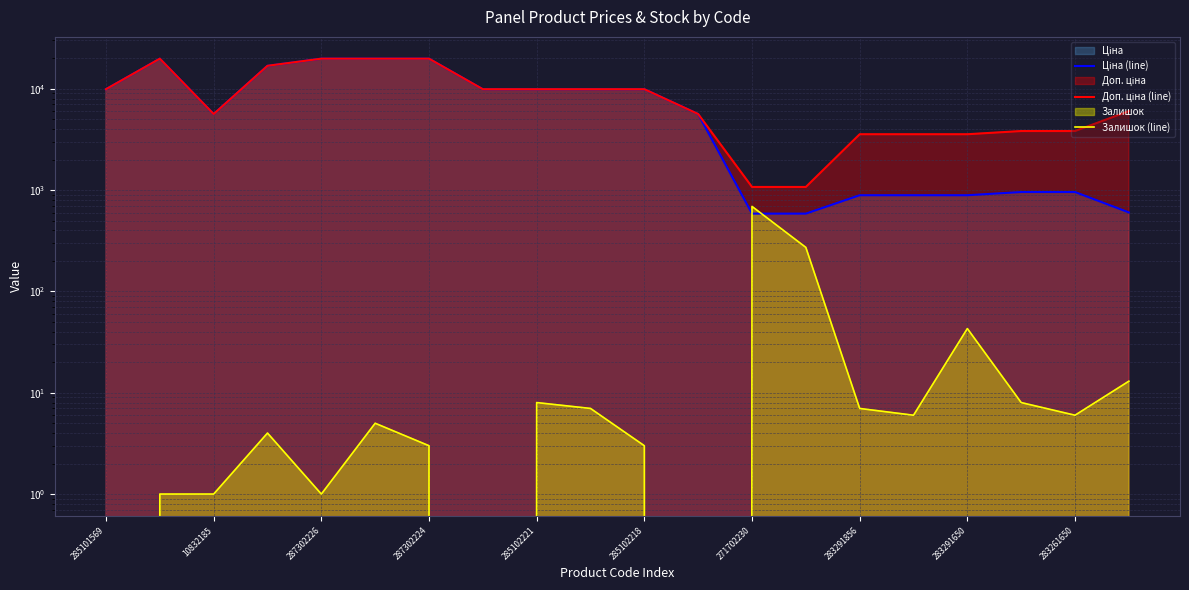

How many values in the Ціна (line) series are below 9908?

10